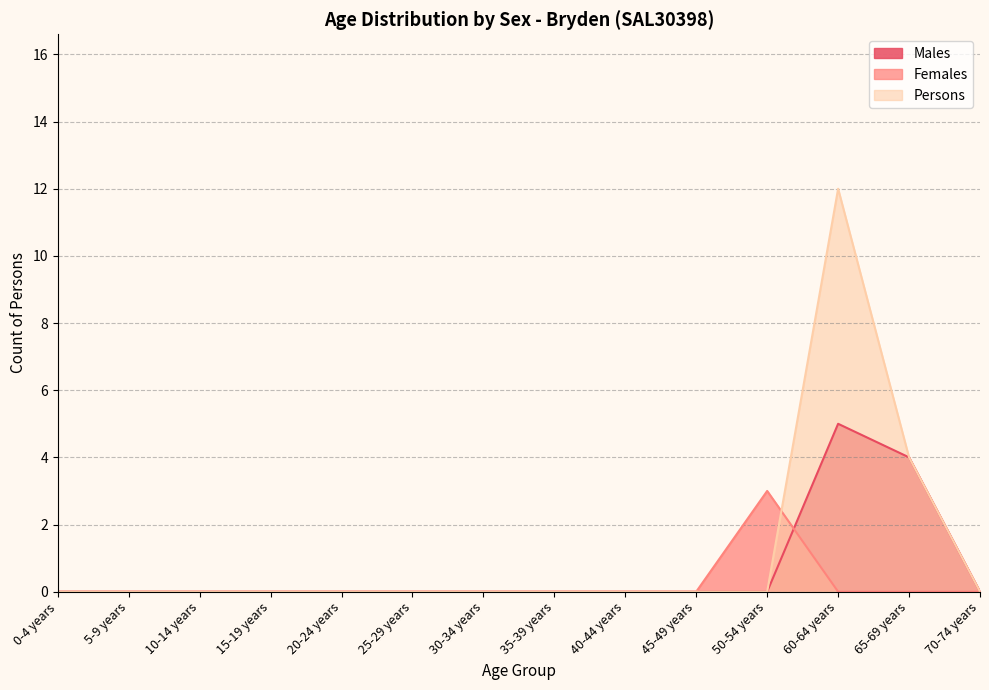

List the labels in order of Persons value, smallest first.

0-4 years, 5-9 years, 10-14 years, 15-19 years, 20-24 years, 25-29 years, 30-34 years, 35-39 years, 40-44 years, 45-49 years, 50-54 years, 70-74 years, 65-69 years, 60-64 years